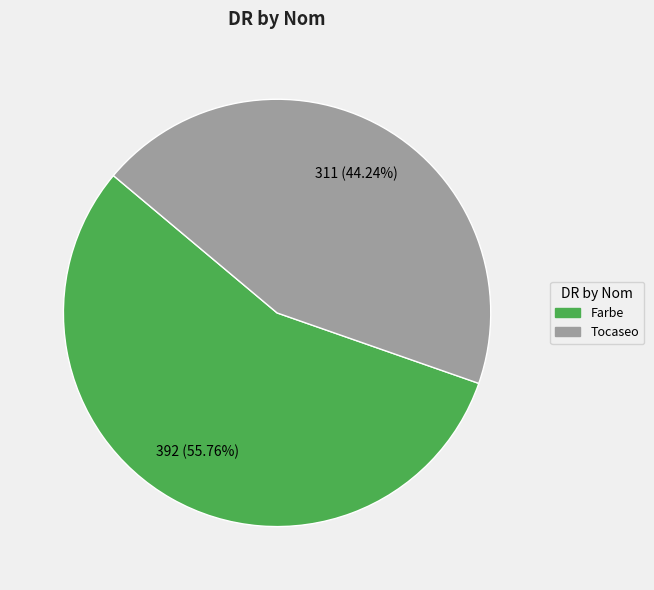

How many segments does this pie chart have?

2